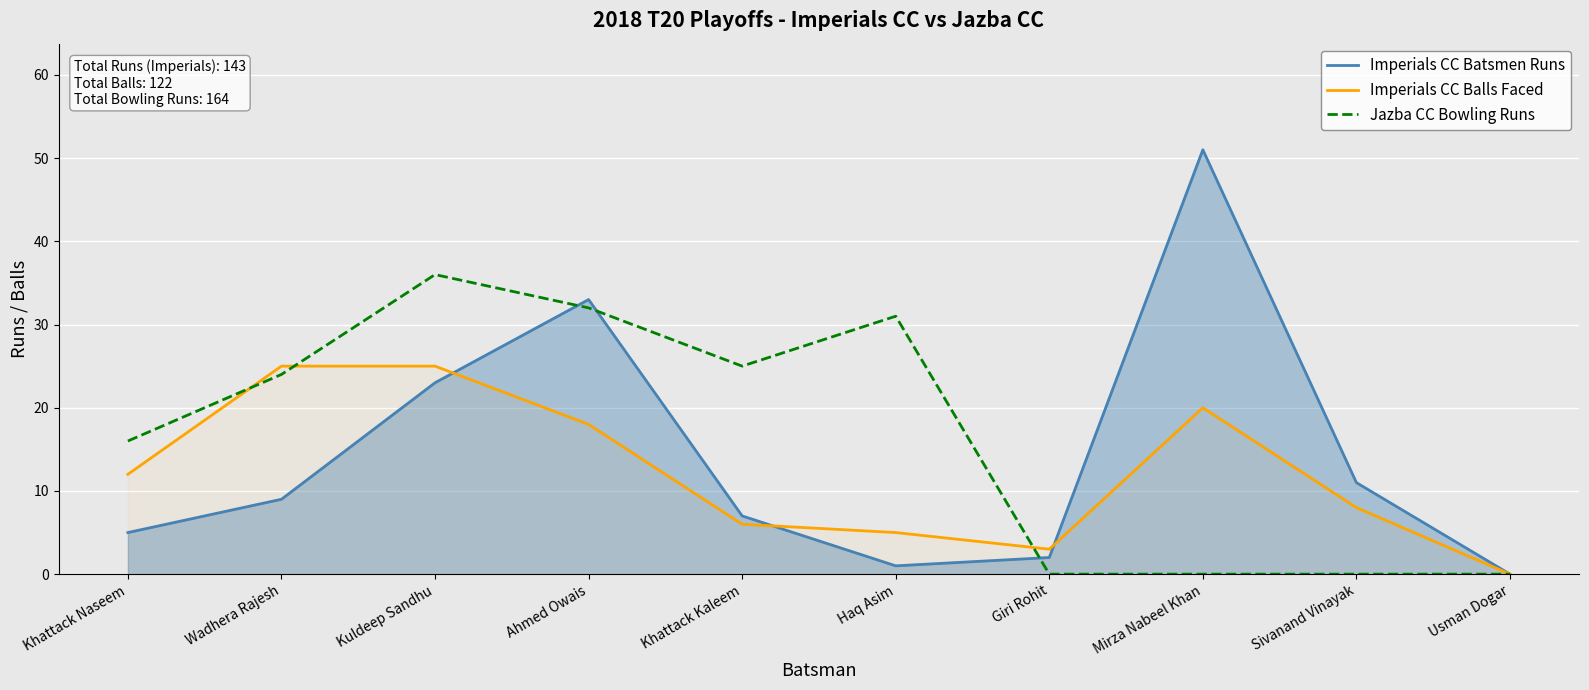

What is the difference between the maximum and minimum values in the Imperials CC Batsmen Runs series?

51